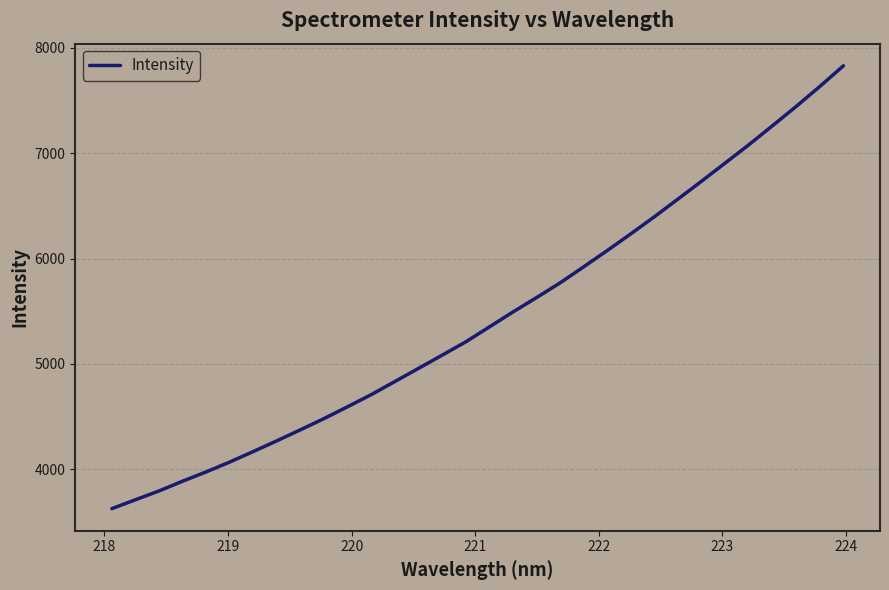

What is the difference between the maximum and minimum values?

4201.3